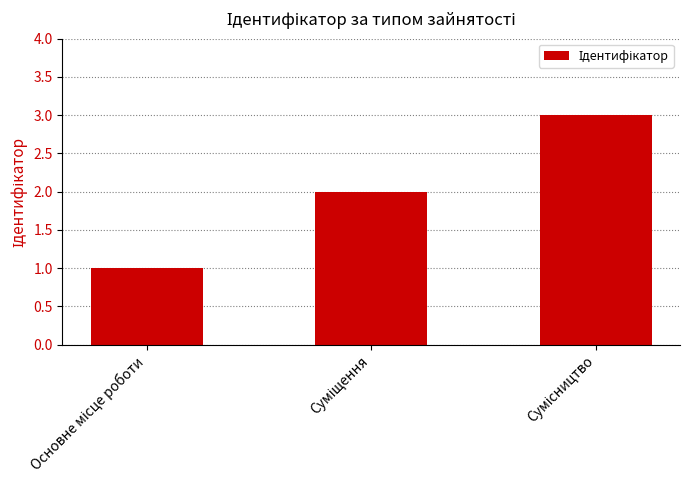

What is the greatest value displayed?

3